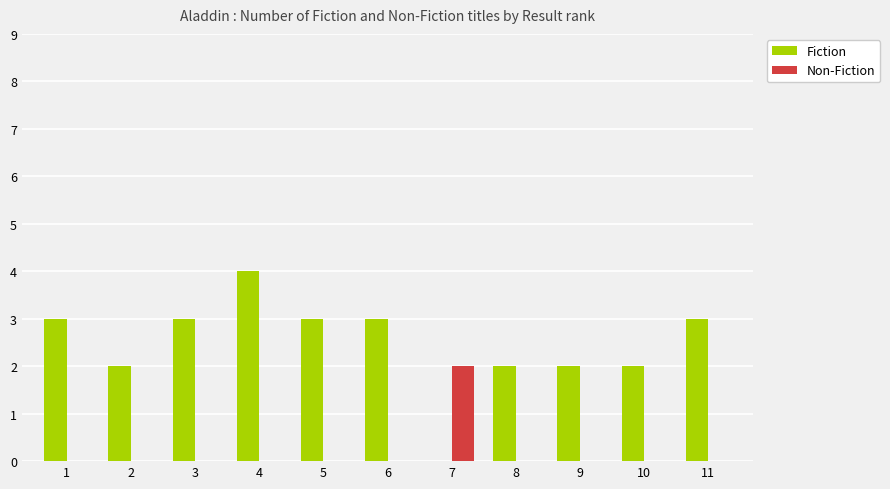

Is it true that Fiction equals 3 at 6?

True